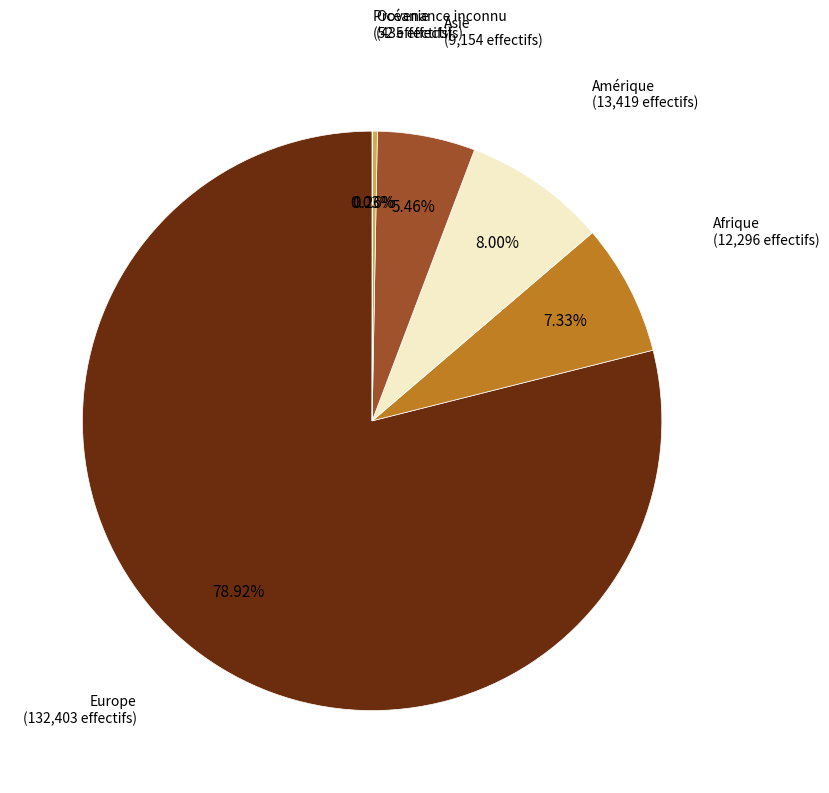

Which category has the biggest portion of the pie?

Europe